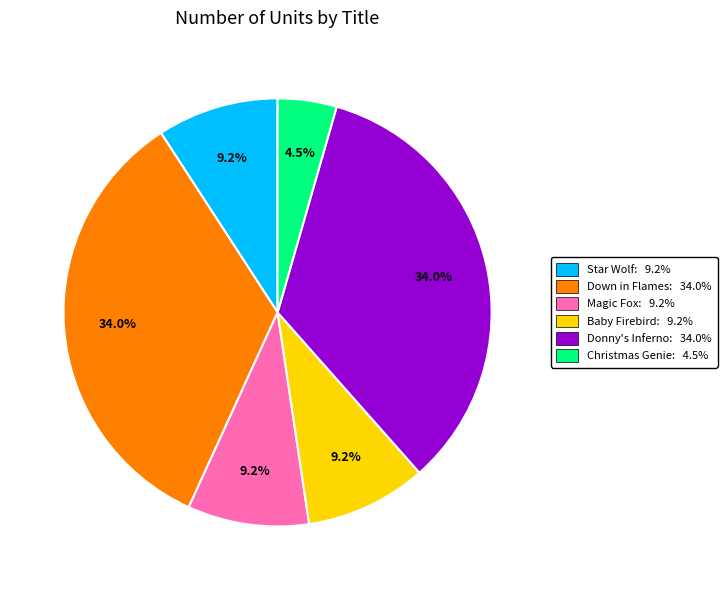

What is the smallest slice in the pie chart?

Christmas Genie